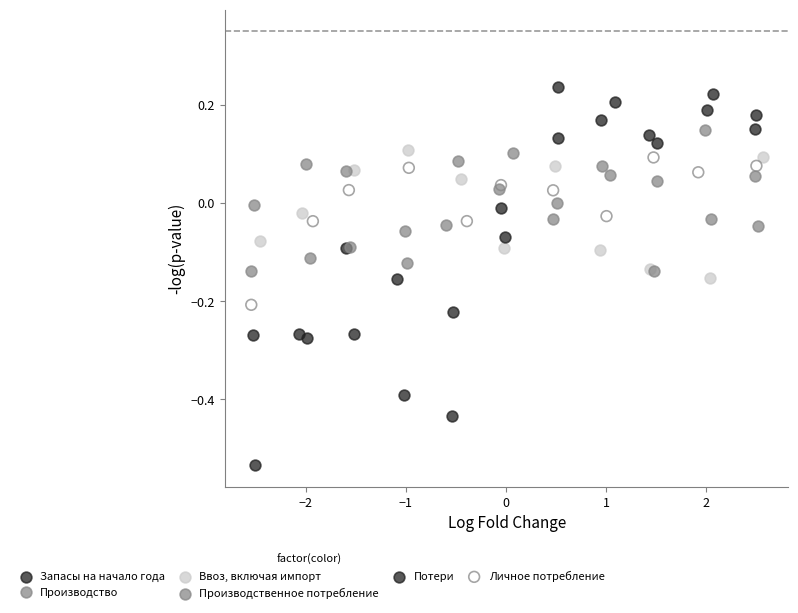

What are all the series names shown in the legend?

Запасы на начало года, Производство, Ввоз, включая импорт, Производственное потребление, Потери, Личное потребление